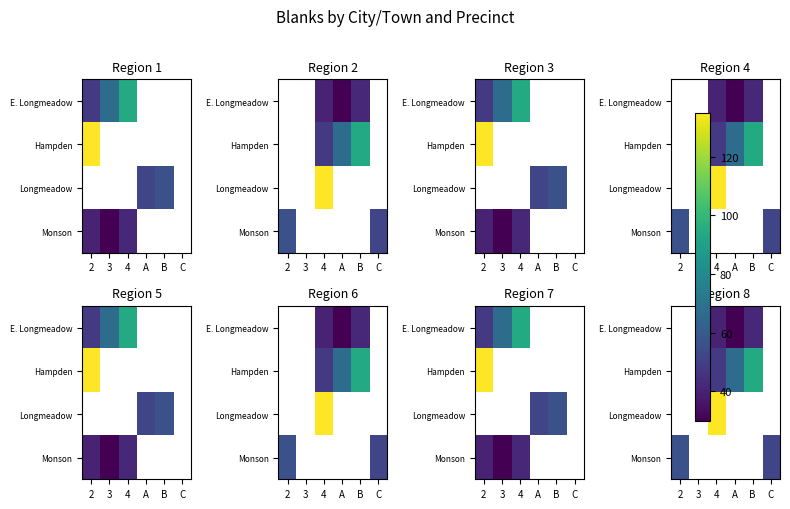

Which has a higher value, 2 or C?

C